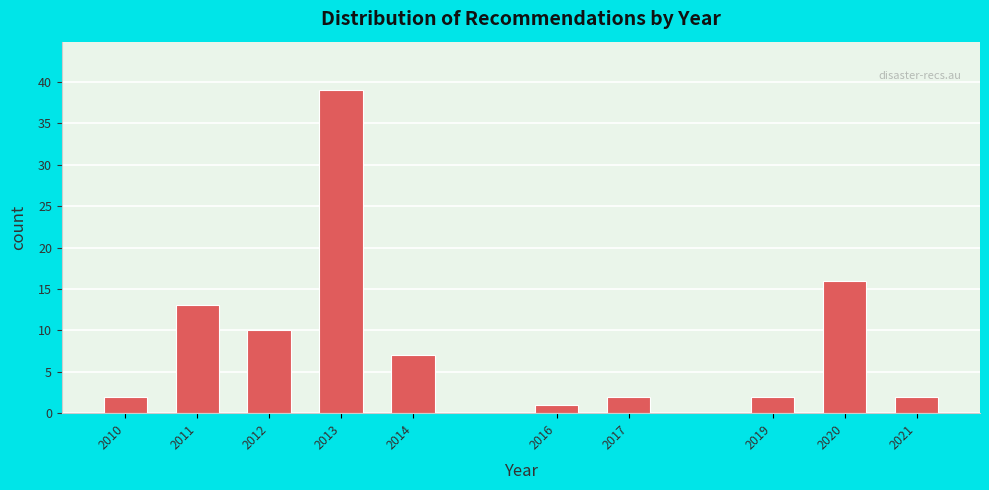

Reading right to left, transcribe all the data shown in this chart.

2021=2	2020=16	2019=2	2017=2	2016=1	2014=7	2013=39	2012=10	2011=13	2010=2